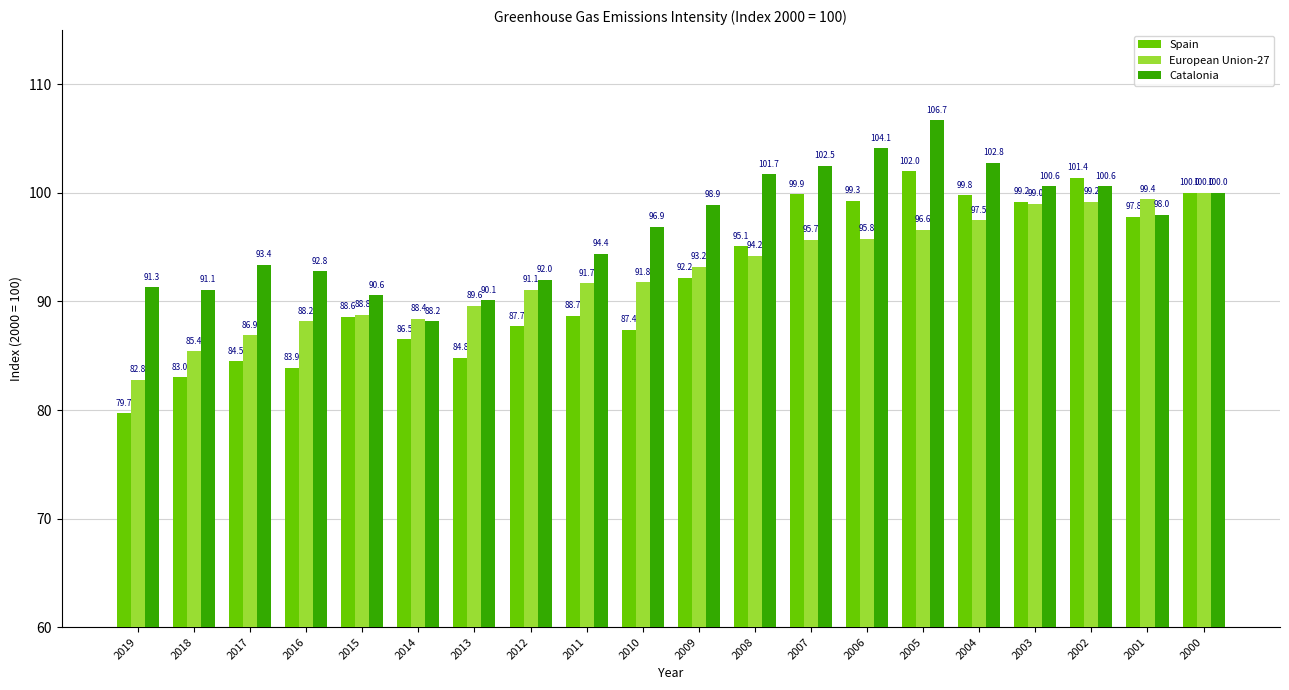

Which series changed the most between 2016 and 2004?

Spain